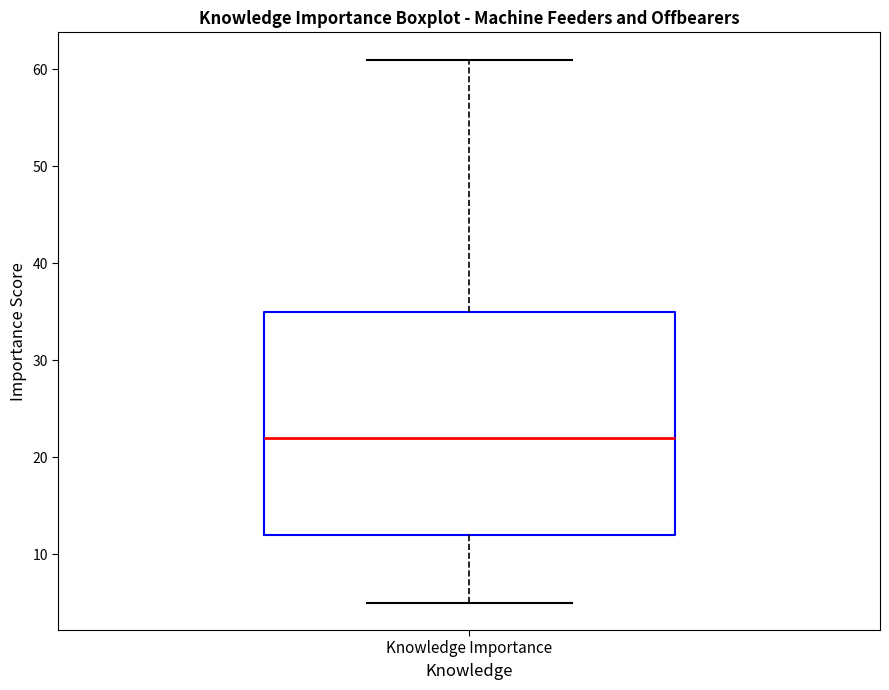

Read this box plot against the y-axis: the position of the median line, the range covered by the box, and the ends of both whiskers. The values are not printed on the chart, so give them approximately, as read against the axis.

median 22, box 12 to 35, whiskers 5 to 61